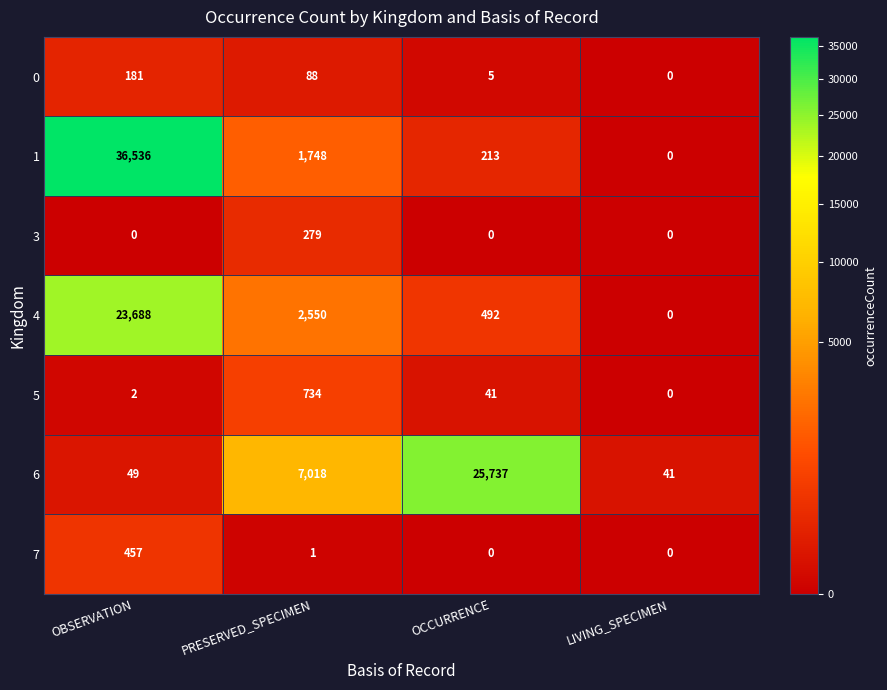

Reading left to right, what are all the values shown in this chart?

0: 181	88	5	0
1: 36536	1748	213	0
3: 0	279	0	0
4: 23688	2550	492	0
5: 2	734	41	0
6: 49	7018	25737	41
7: 457	1	0	0